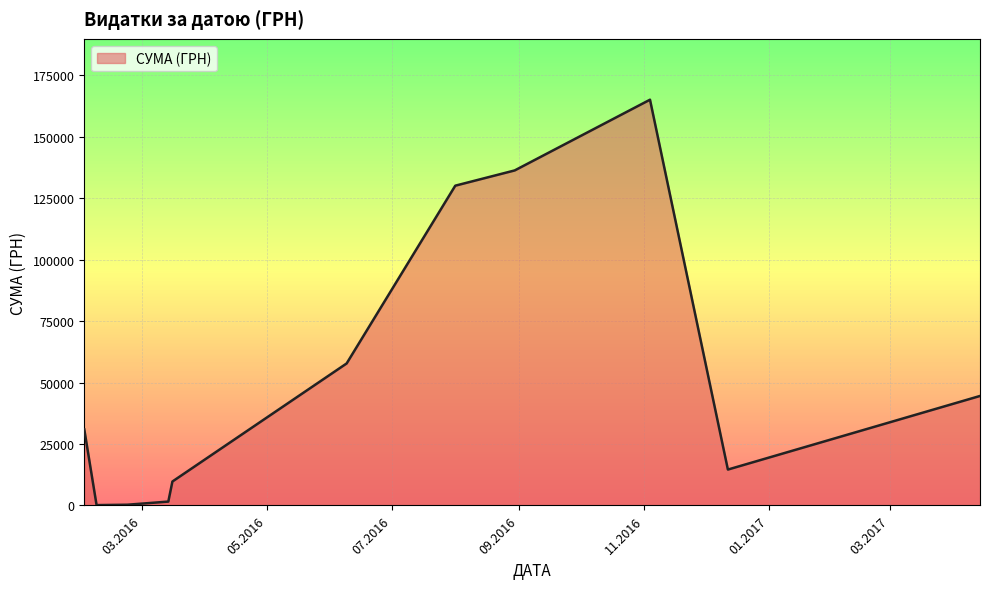

What is the greatest value displayed?

165080.9